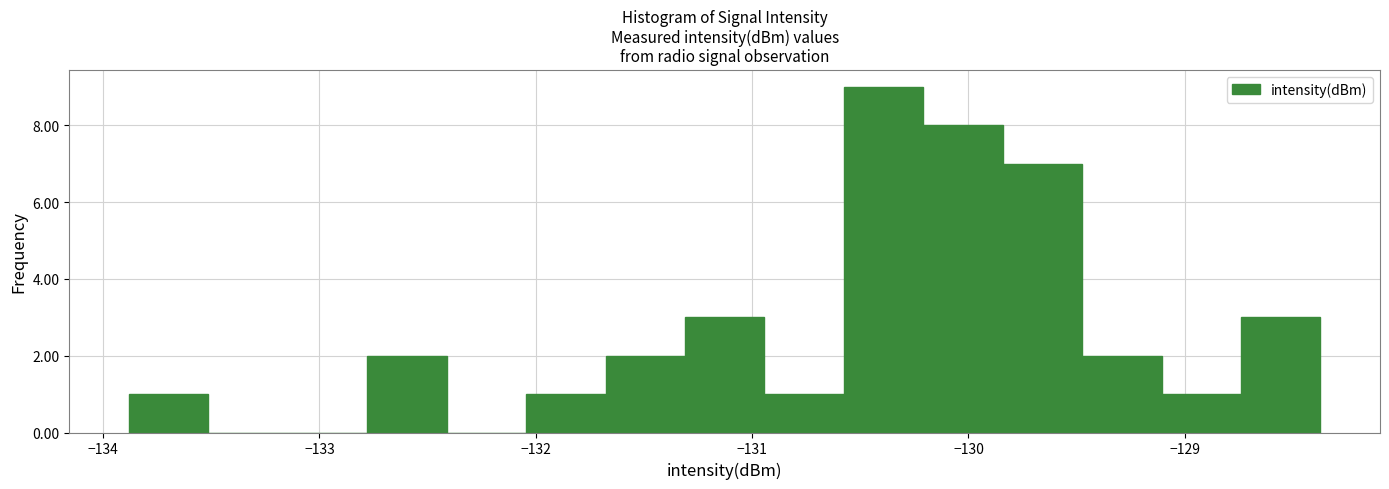

Read against the x-axis, roughly where is the centre of the tallest bar?

-130.4